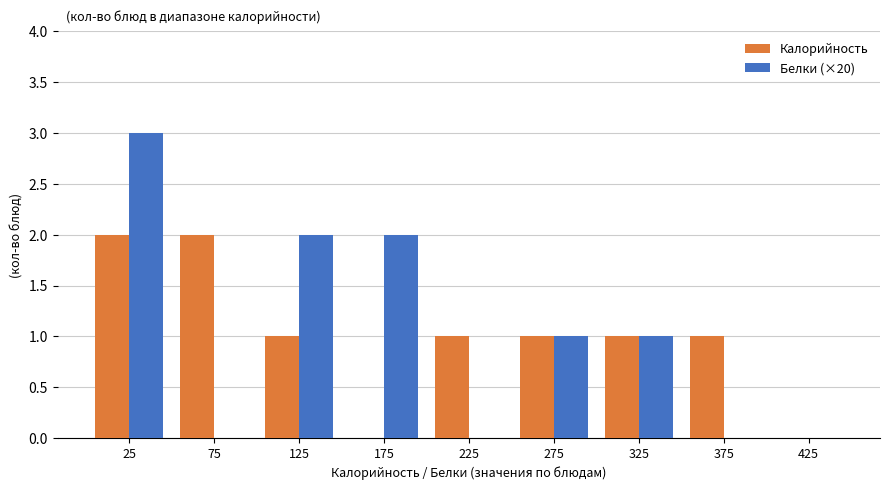

Reading left to right, list every range on the x-axis with the height of the bar of each series over it. The values are not printed on the chart, so give them approximately, as read against the axis.

0 to 50: Калорийность=2	Белки (×20)=3
50 to 100: Калорийность=2	Белки (×20)=0
100 to 150: Калорийность=1	Белки (×20)=2
150 to 200: Калорийность=0	Белки (×20)=2
200 to 250: Калорийность=1	Белки (×20)=0
250 to 300: Калорийность=1	Белки (×20)=1
300 to 350: Калорийность=1	Белки (×20)=1
350 to 400: Калорийность=1	Белки (×20)=0
400 to 450: Калорийность=0	Белки (×20)=0